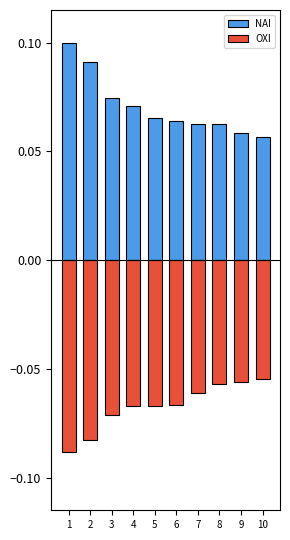

Rank the series by their average value, from highest to lowest.

ΝΑΙ, ΟΧΙ